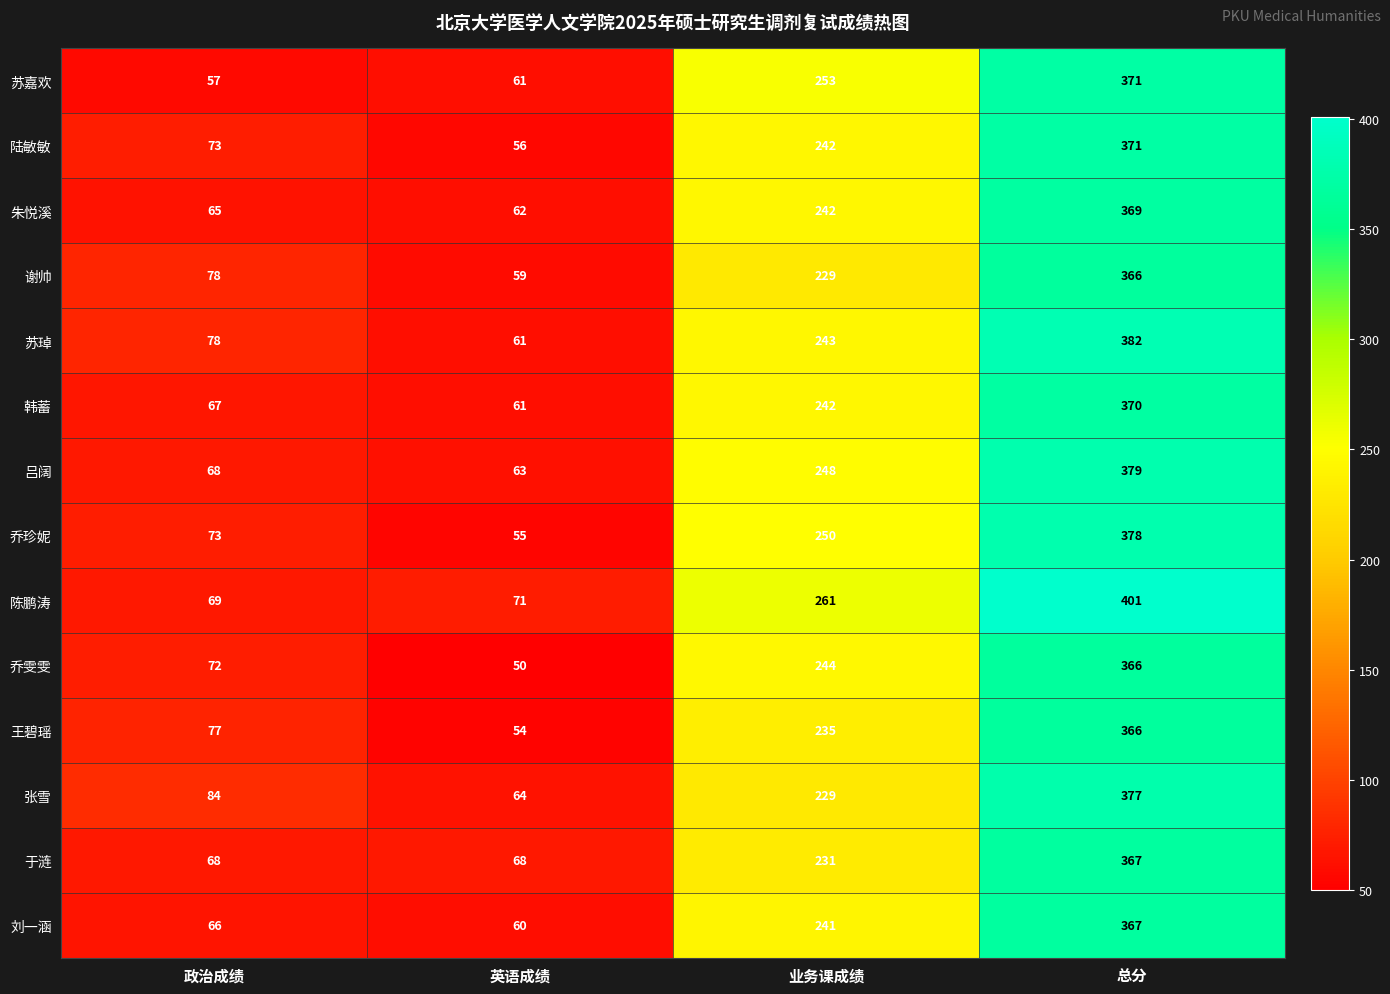

At which category does the chart reach its minimum across all series?

英语成绩